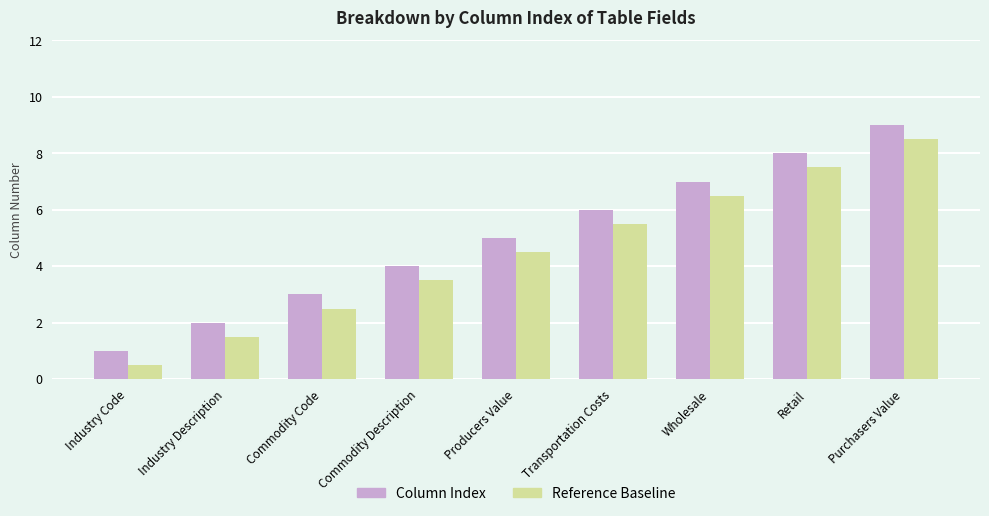

List the series in order of their overall mean, lowest first.

Reference Baseline, Column Index